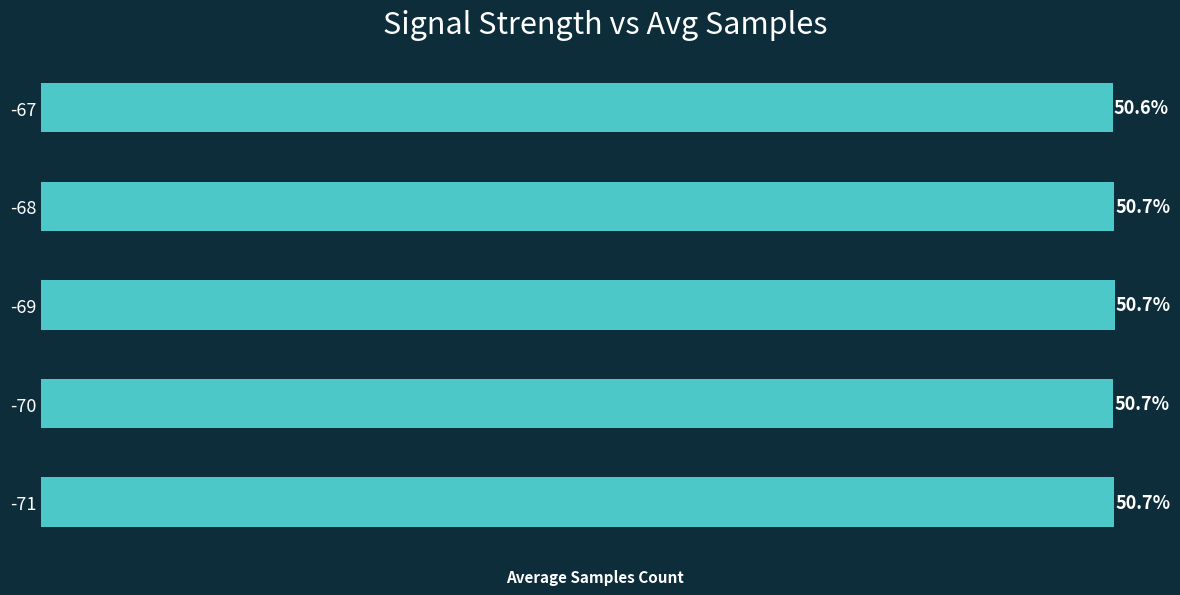

Are the bars horizontal?

Yes